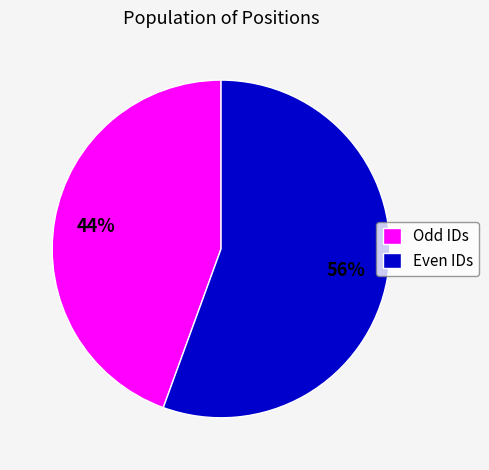

How many segments does this pie chart have?

2